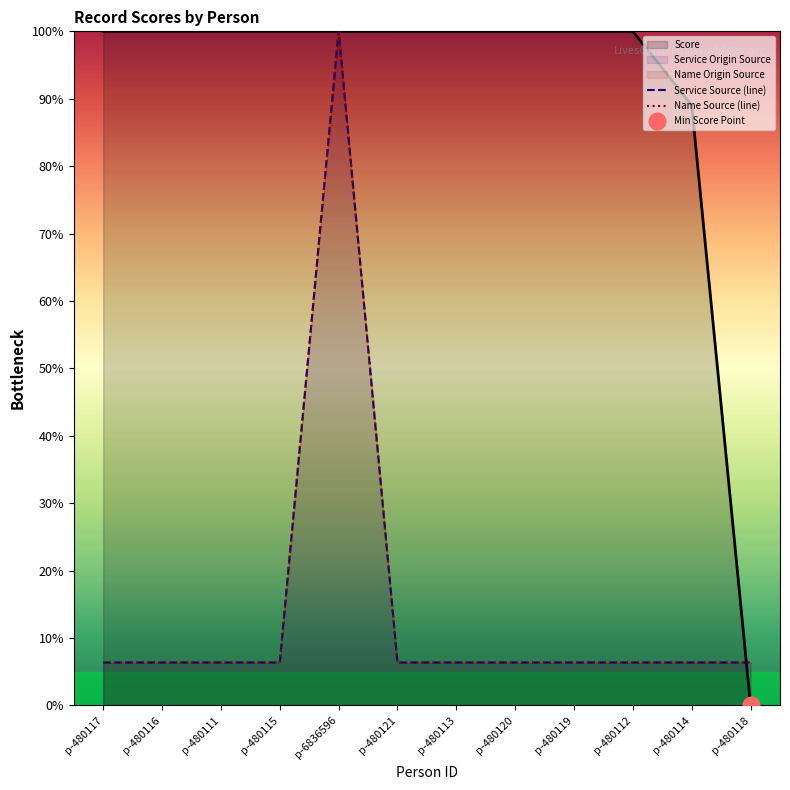

True or false: Service Source (line) and Name Source (line) intersect in this chart.

False